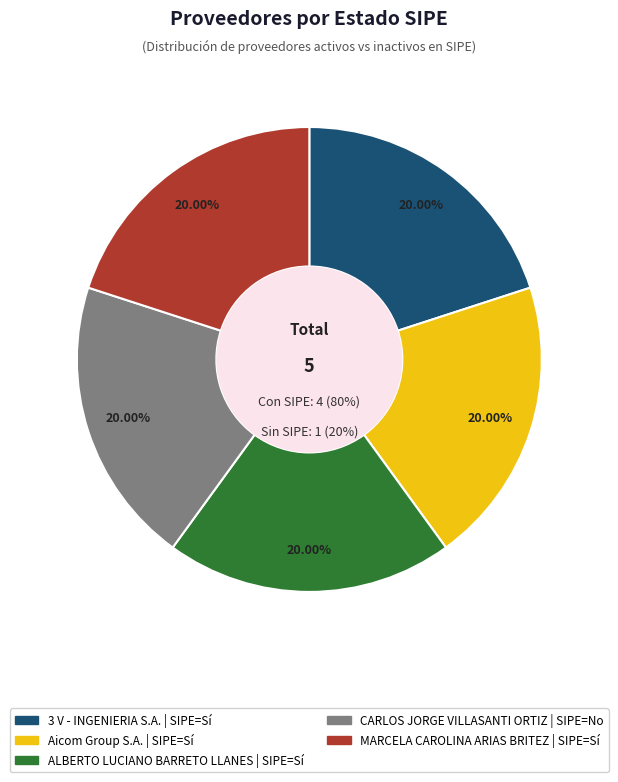

Which slice is the smallest?

CARLOS JORGE VILLASANTI ORTIZ